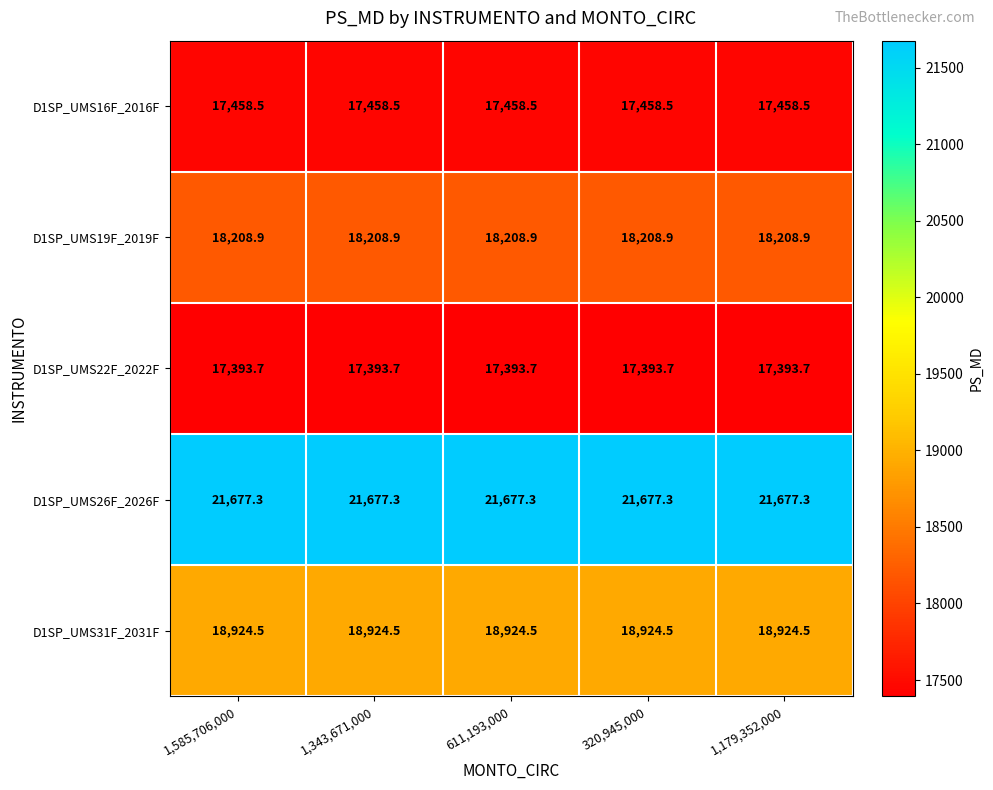

True or false: D1SP_UMS16F_2016F has a value of 17458.5 at 1,343,671,000.

True